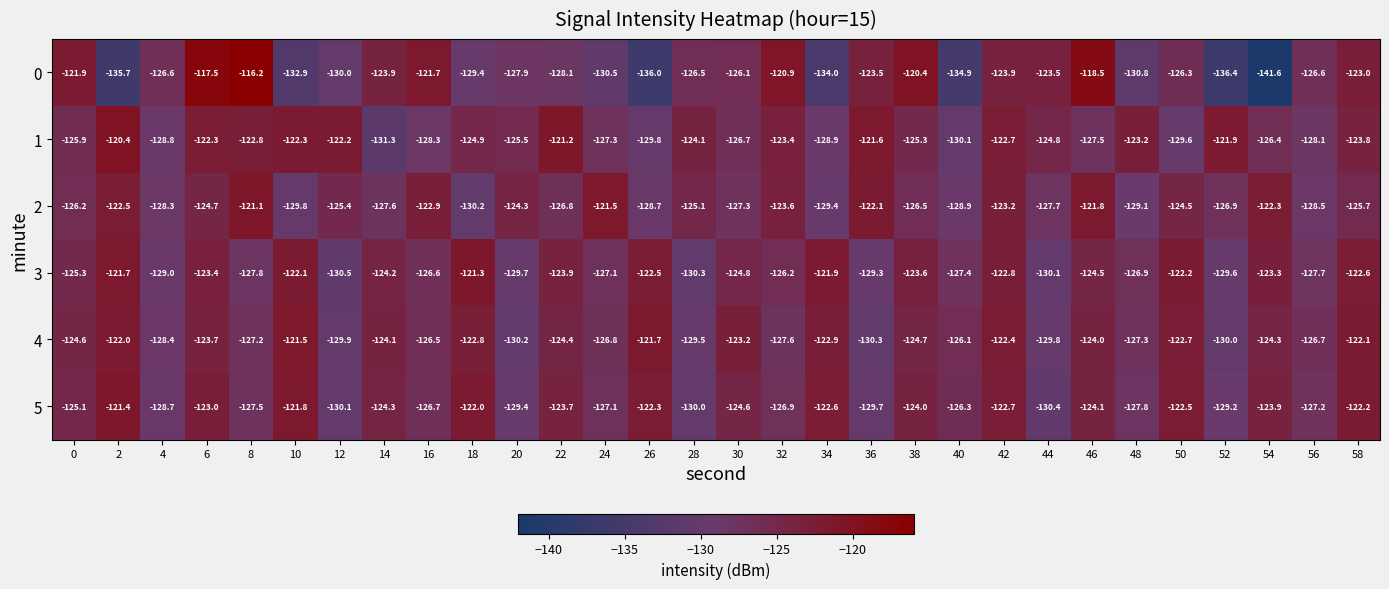

What is the difference between the highest and lowest values at 30?

4.1